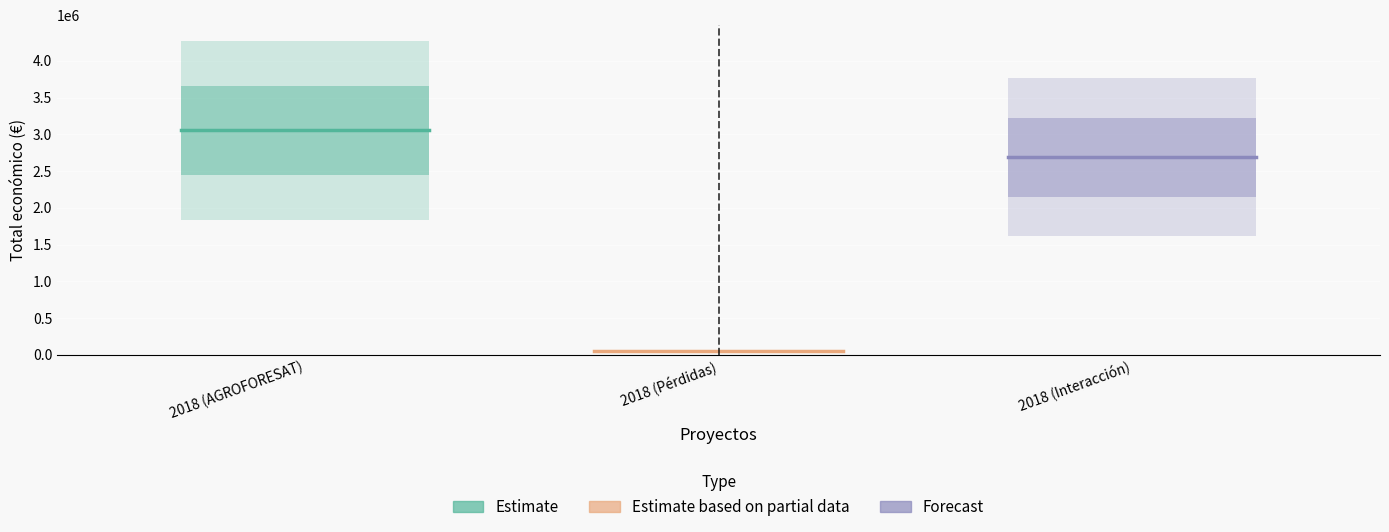

What is the average value of the Estimate based on partial data series?

52055